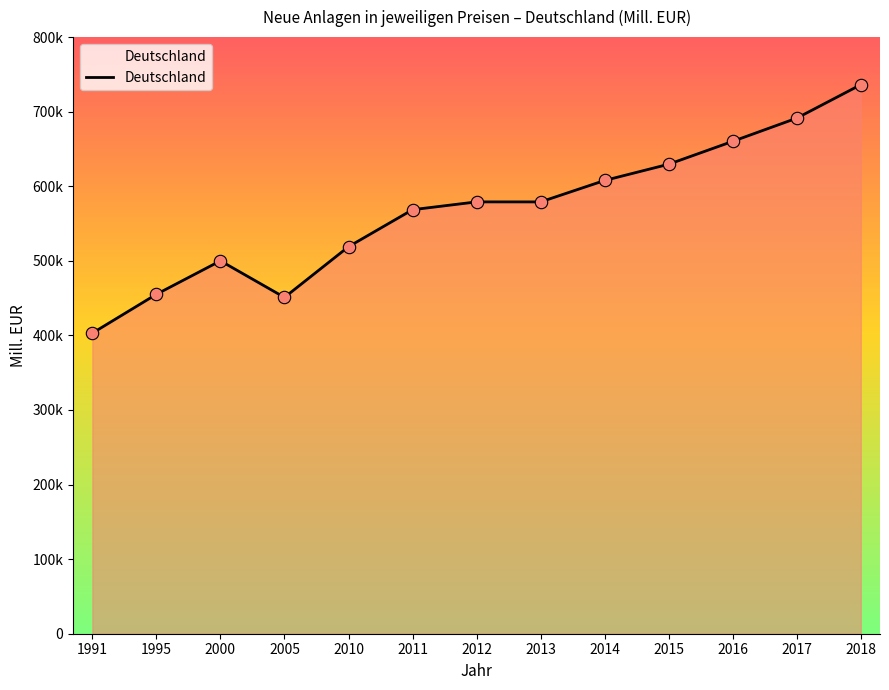

Is this an area chart (filled region under the line)?

Yes